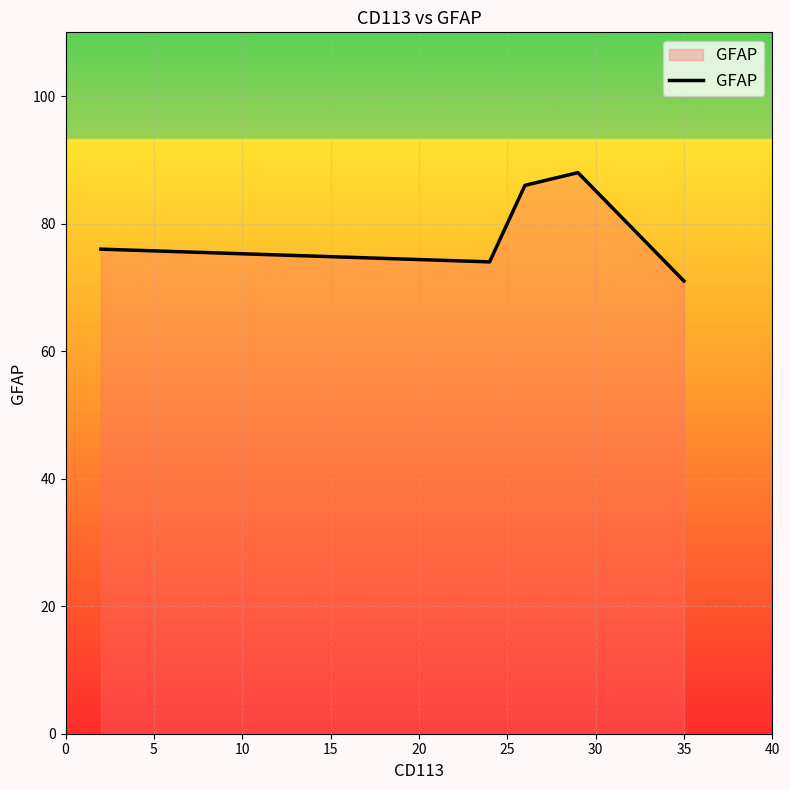

What is the maximum value shown in the chart?

88